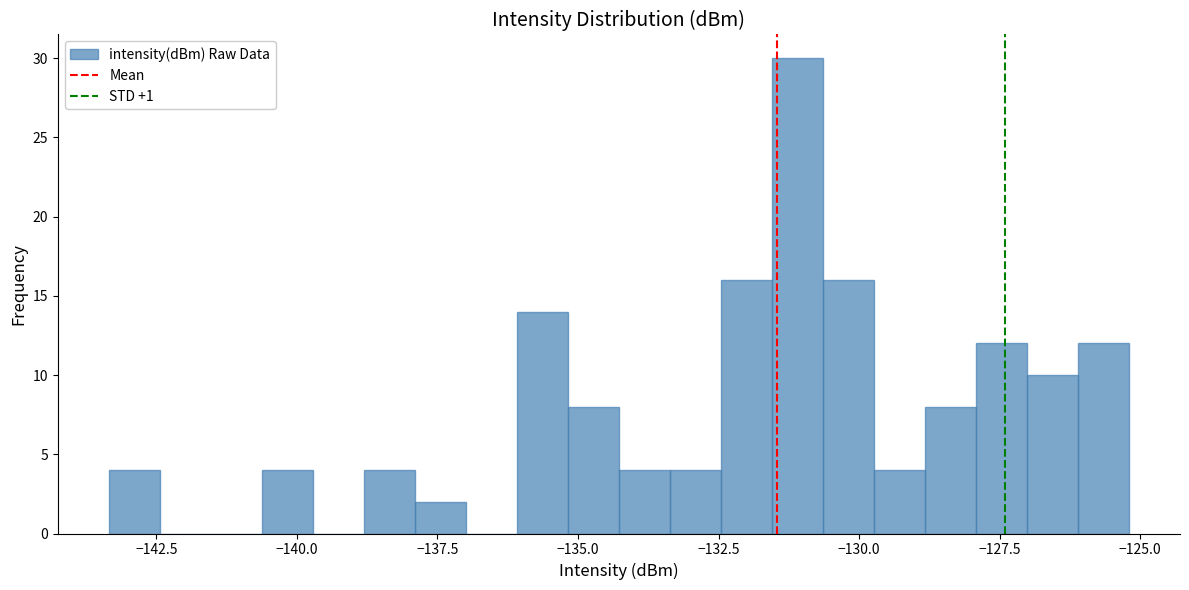

Read against the x-axis, roughly where is the centre of the tallest bar?

-131.0